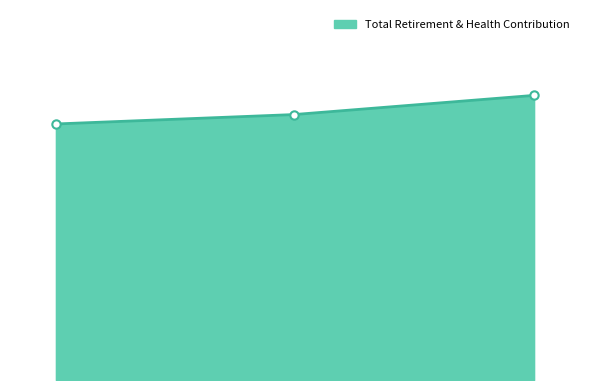

At which label does the data first exceed 23255?

115510.0